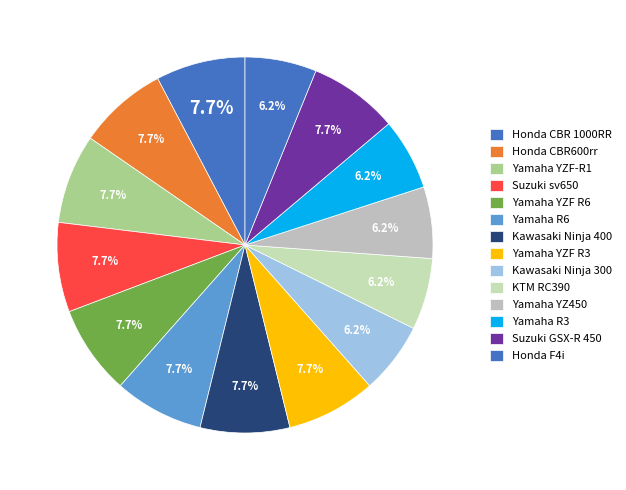

Rank the categories by value from lowest to highest.

Kawasaki Ninja 300, KTM RC390, Yamaha YZ450, Yamaha R3, Honda F4i, Honda CBR 1000RR, Honda CBR600rr, Yamaha YZF-R1, Suzuki sv650, Yamaha YZF R6, Yamaha R6, Kawasaki Ninja 400, Yamaha YZF R3, Suzuki GSX-R 450